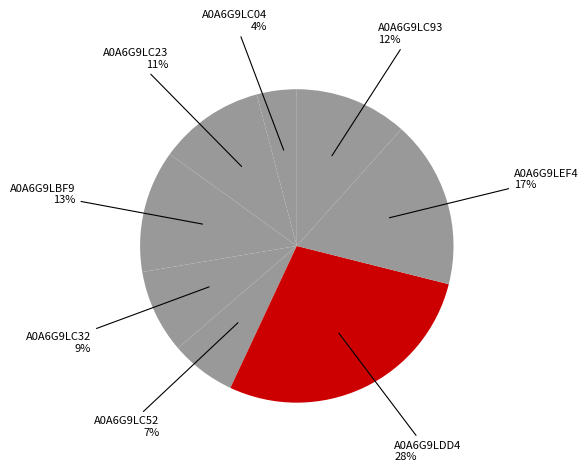

Rank the categories by value from lowest to highest.

A0A6G9LC04, A0A6G9LC52, A0A6G9LC32, A0A6G9LC23, A0A6G9LC93, A0A6G9LBF9, A0A6G9LEF4, A0A6G9LDD4